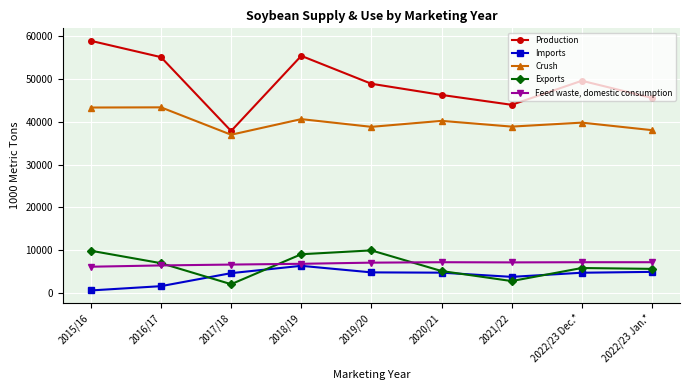

True or false: Production and Exports intersect in this chart.

False